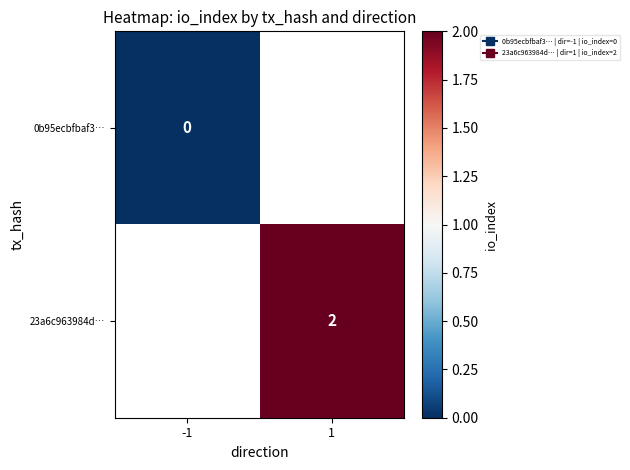

What is the greatest value displayed?

2.0